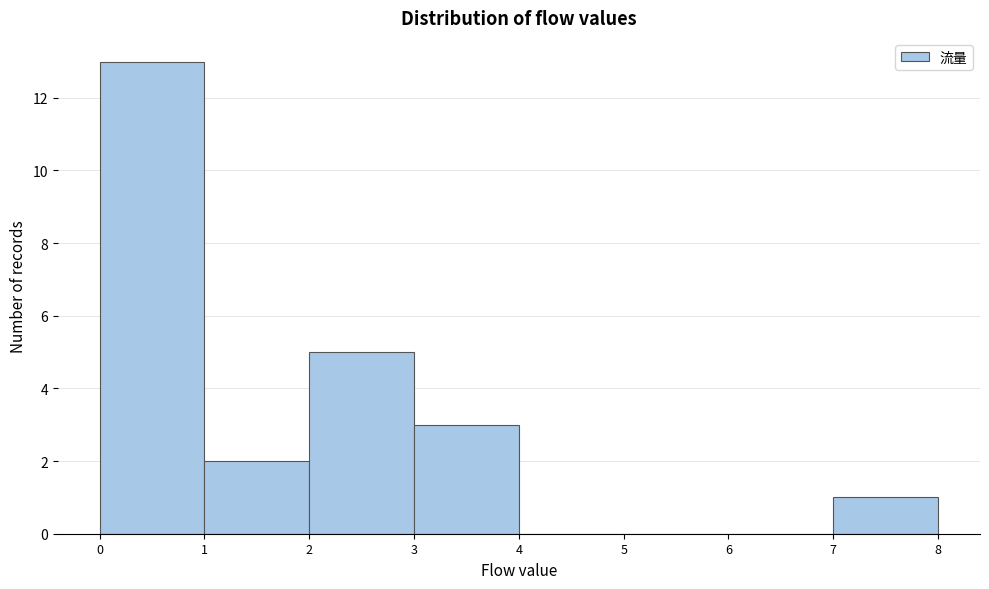

Which range on the x-axis has the tallest bar?

0 to 1